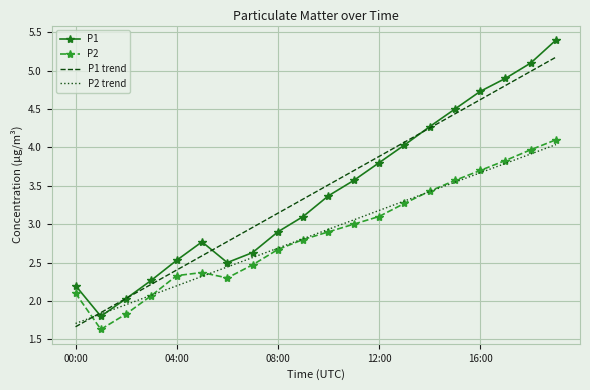

True or false: P1 and P2 intersect in this chart.

False